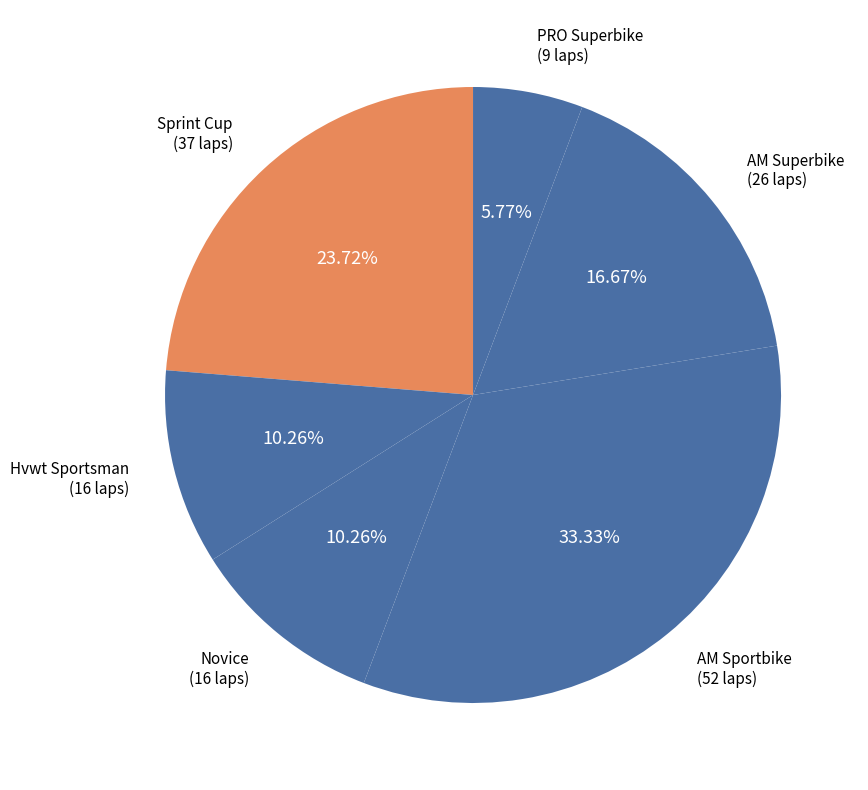

How many segments does this pie chart have?

6